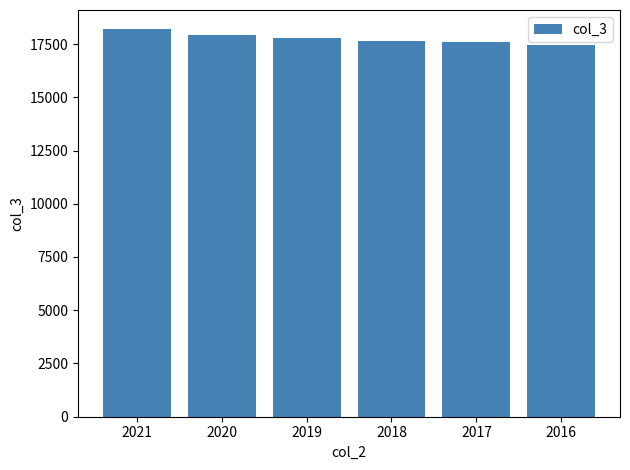

Between 2019 and 2021, which is larger?

2021